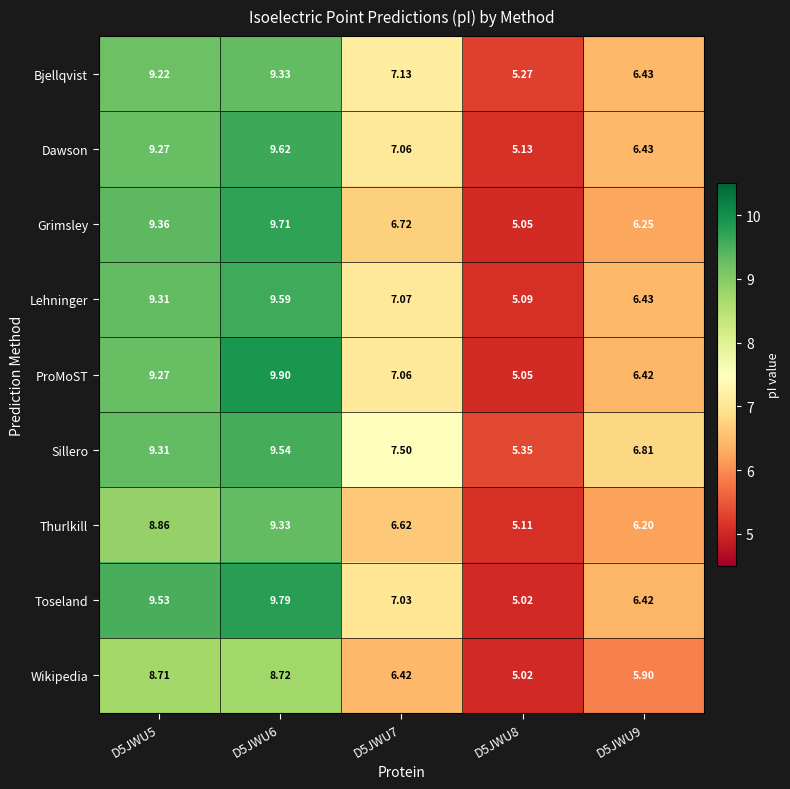

Which series has the largest total across all categories?

Sillero